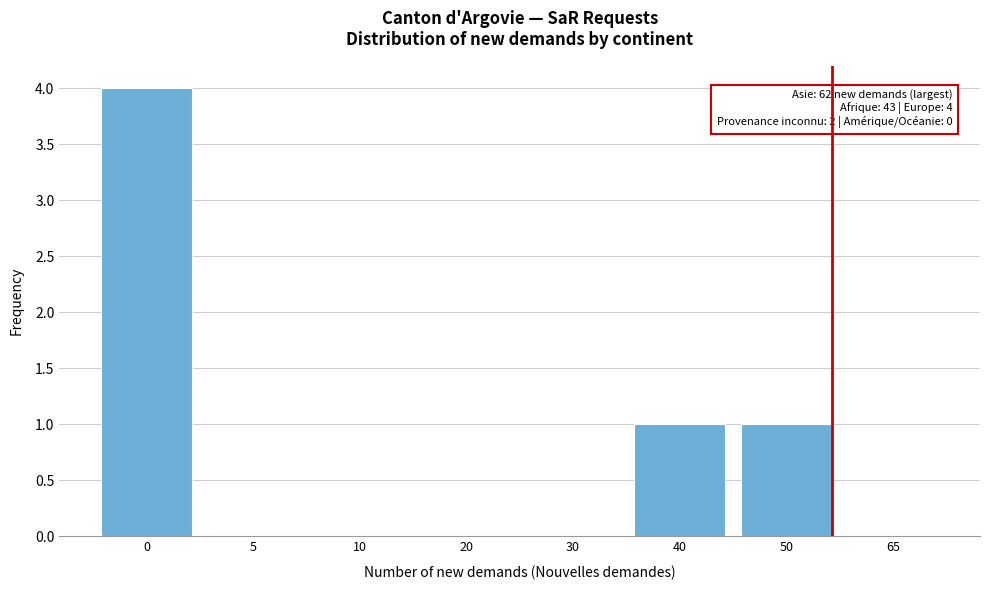

Reading right to left, extract all data points from this chart.

65=0	50=1	40=1	30=0	20=0	10=0	5=0	0=4